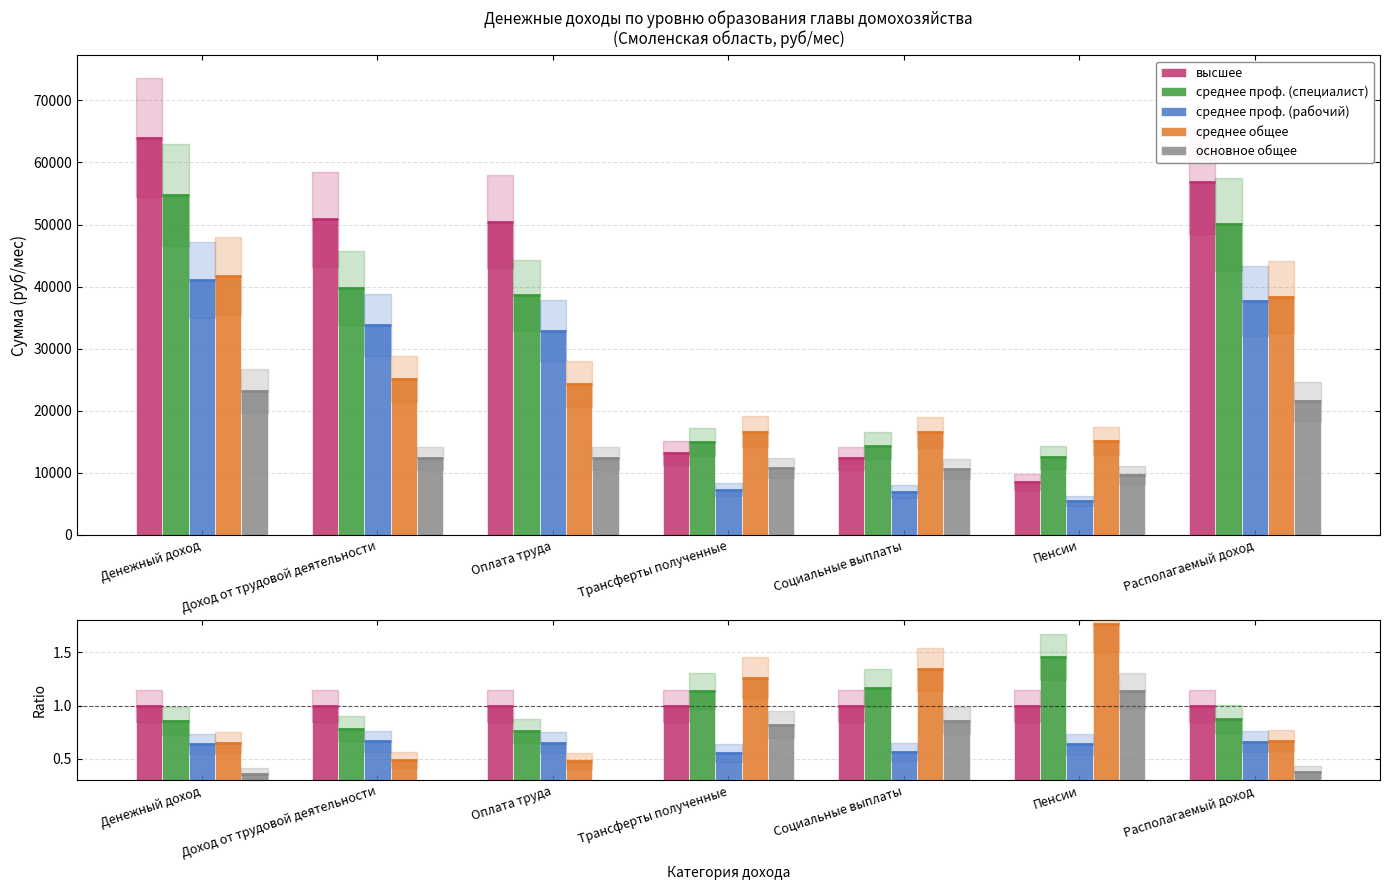

The среднее проф. (рабочий) series shows 0.6 at Социальные выплаты. True or false?

True